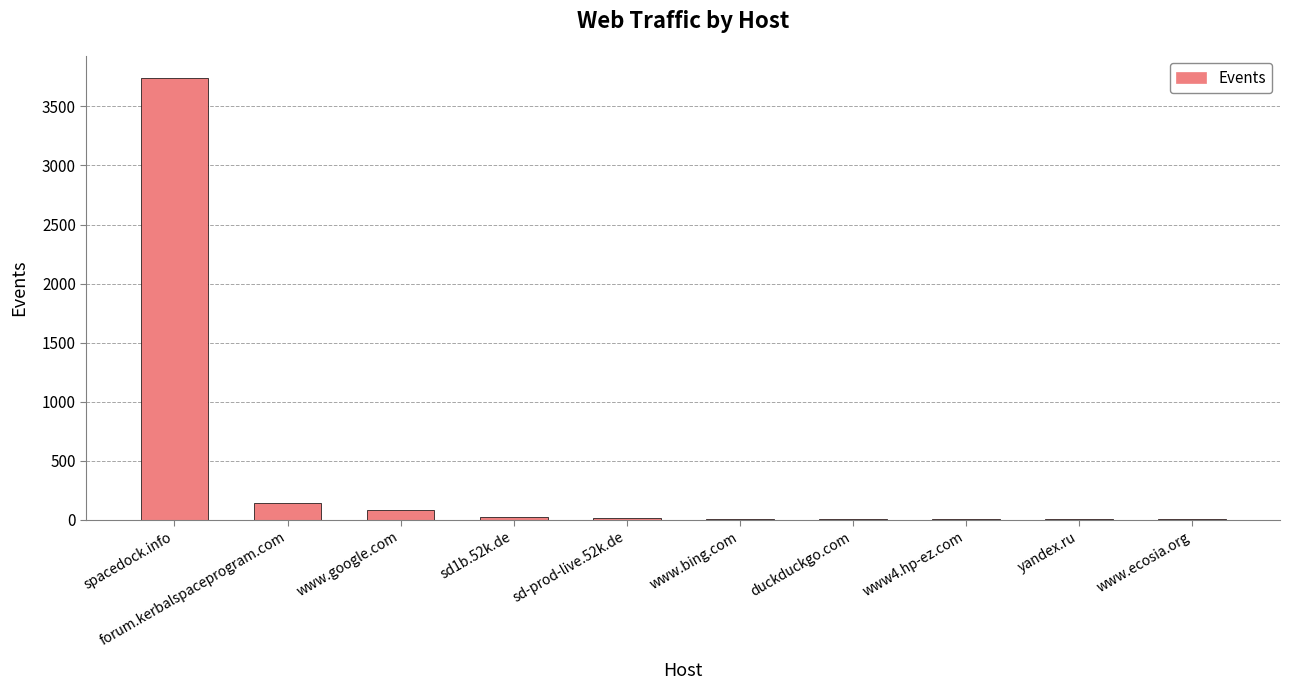

What is the sum of all values?

4047